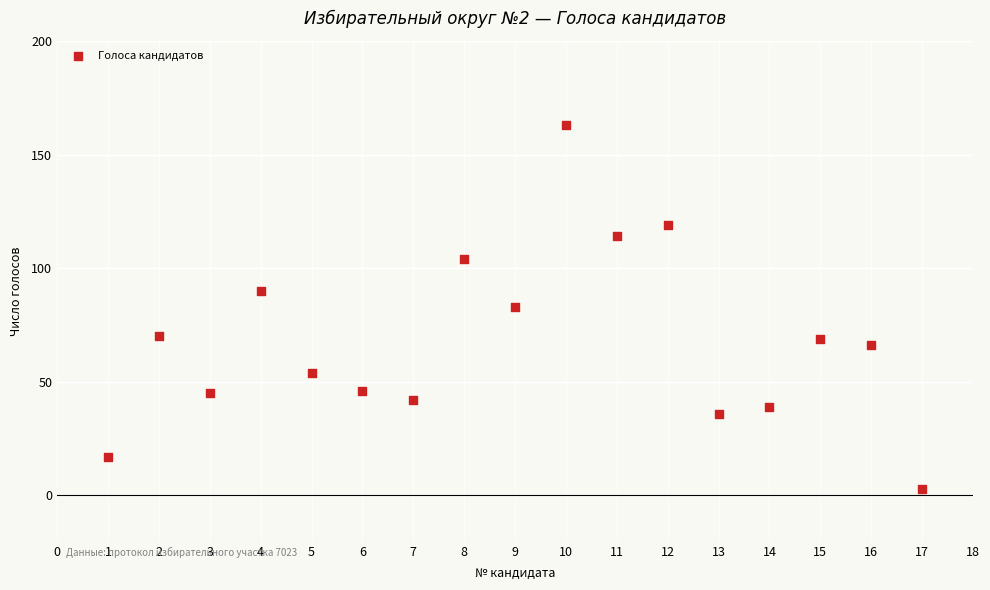

What is the range of X values (max minus min)?

16